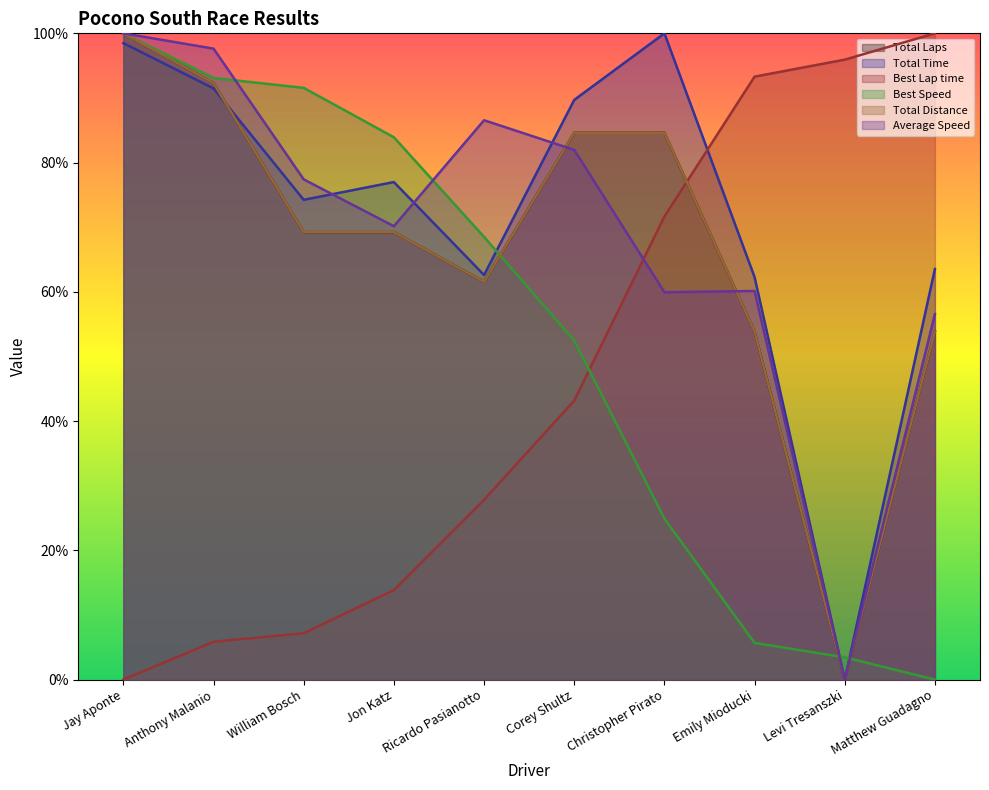

Reading left to right, what are all the values shown in this chart?

Total Laps: Jay Aponte=100.0	Anthony Malanio=92.3	William Bosch=69.2	Jon Katz=69.2	Ricardo Pasianotto=61.5	Corey Shultz=84.6	Christopher Pirato=84.6	Emily Mioducki=53.8	Levi Tresanszki=0.0	Matthew Guadagno=53.8
Total Time: Jay Aponte=98.5	Anthony Malanio=91.5	William Bosch=74.2	Jon Katz=77.0	Ricardo Pasianotto=62.6	Corey Shultz=89.7	Christopher Pirato=100.0	Emily Mioducki=62.3	Levi Tresanszki=0.0	Matthew Guadagno=63.5
Best Lap time: Jay Aponte=0.0	Anthony Malanio=5.9	William Bosch=7.2	Jon Katz=13.8	Ricardo Pasianotto=27.8	Corey Shultz=43.2	Christopher Pirato=71.7	Emily Mioducki=93.3	Levi Tresanszki=95.9	Matthew Guadagno=100.0
Best Speed: Jay Aponte=100.0	Anthony Malanio=93.1	William Bosch=91.6	Jon Katz=83.9	Ricardo Pasianotto=68.5	Corey Shultz=52.5	Christopher Pirato=24.9	Emily Mioducki=5.7	Levi Tresanszki=3.4	Matthew Guadagno=0.0
Total Distance: Jay Aponte=100.0	Anthony Malanio=92.3	William Bosch=69.2	Jon Katz=69.2	Ricardo Pasianotto=61.5	Corey Shultz=84.6	Christopher Pirato=84.6	Emily Mioducki=53.8	Levi Tresanszki=0.0	Matthew Guadagno=53.8
Average Speed: Jay Aponte=100.0	Anthony Malanio=97.6	William Bosch=77.4	Jon Katz=70.2	Ricardo Pasianotto=86.6	Corey Shultz=82.0	Christopher Pirato=59.9	Emily Mioducki=60.1	Levi Tresanszki=0.0	Matthew Guadagno=56.6